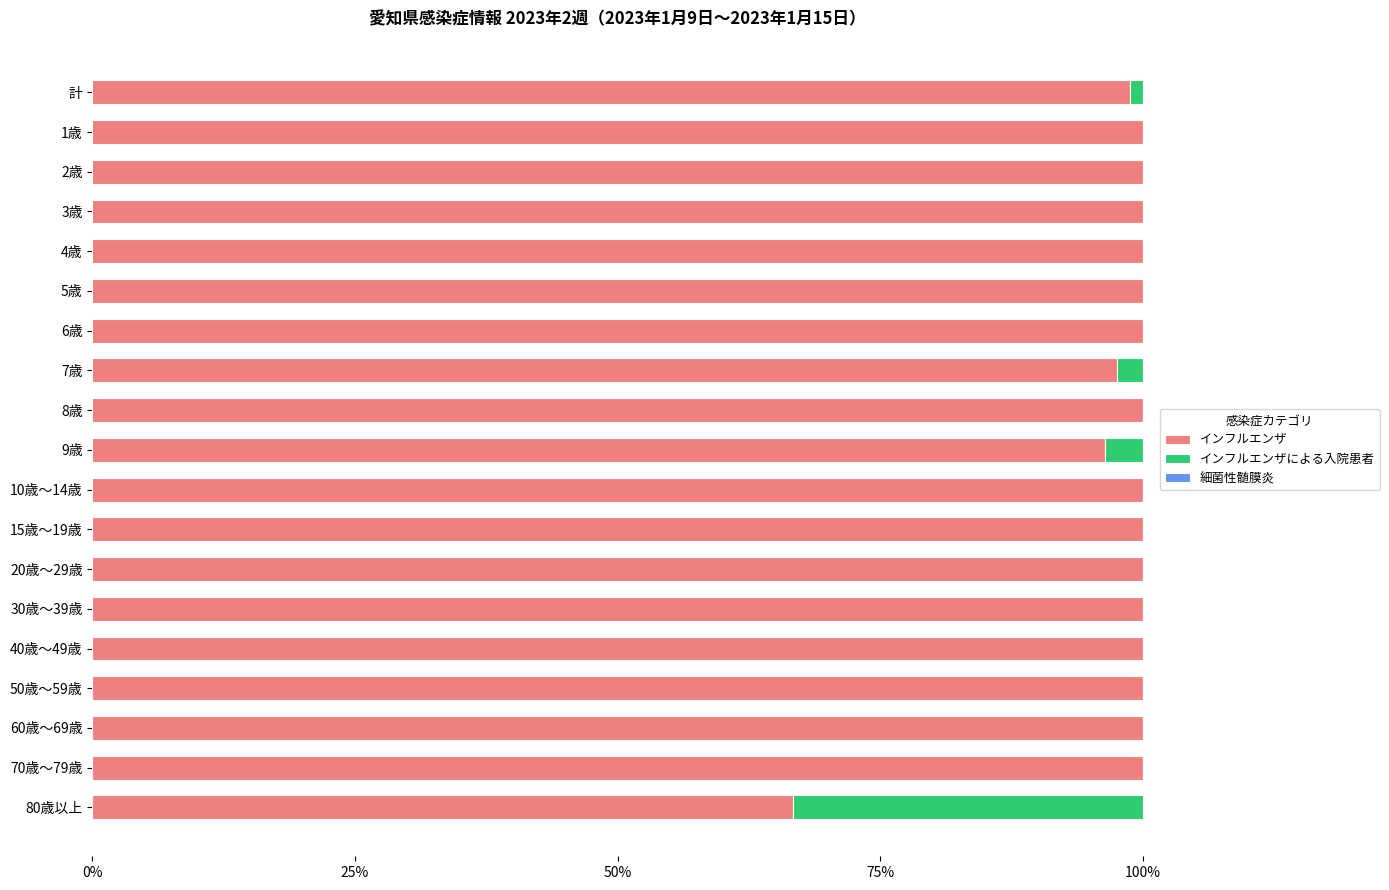

What is the total value across all series at 8歳?

100.0